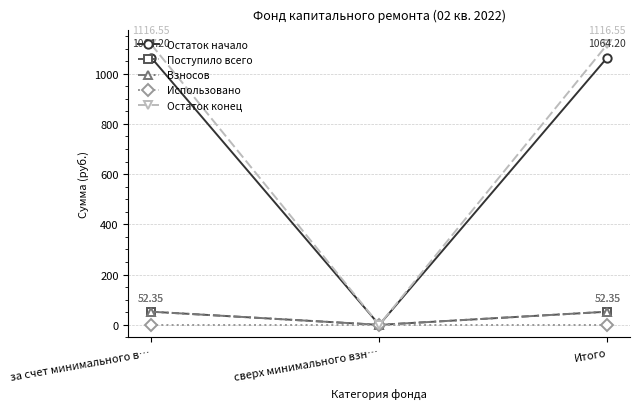

How many lines are shown in the chart?

5